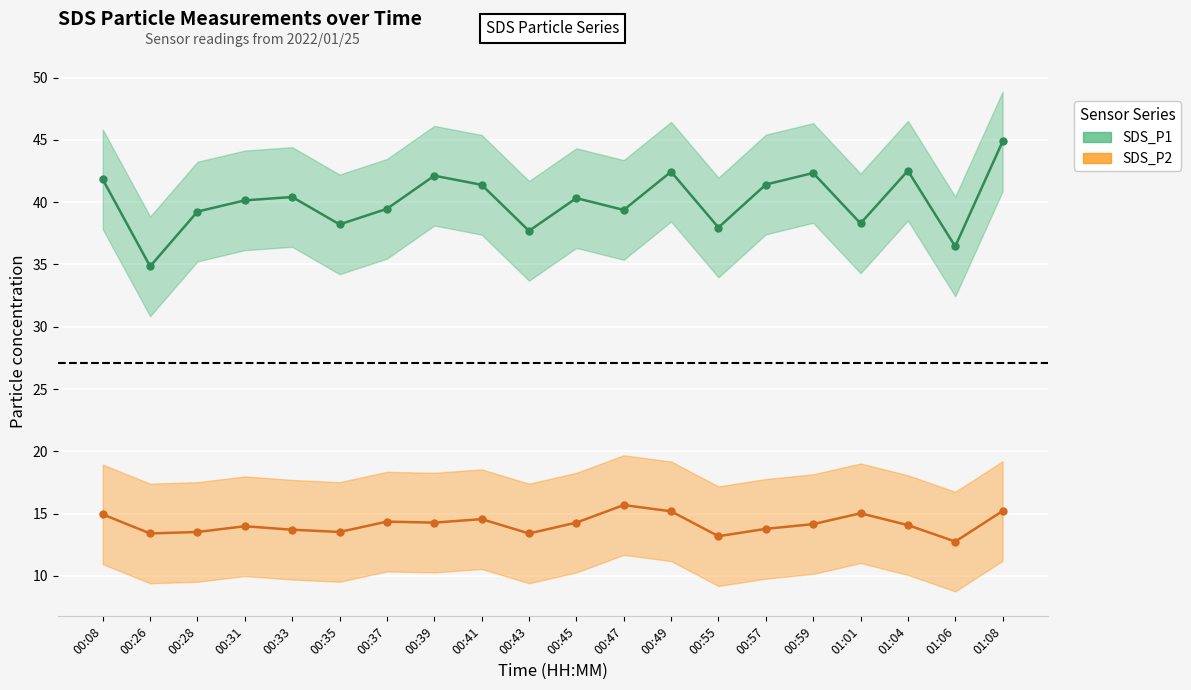

True or false: SDS_P2 mean and SDS_P1 mean intersect in this chart.

False